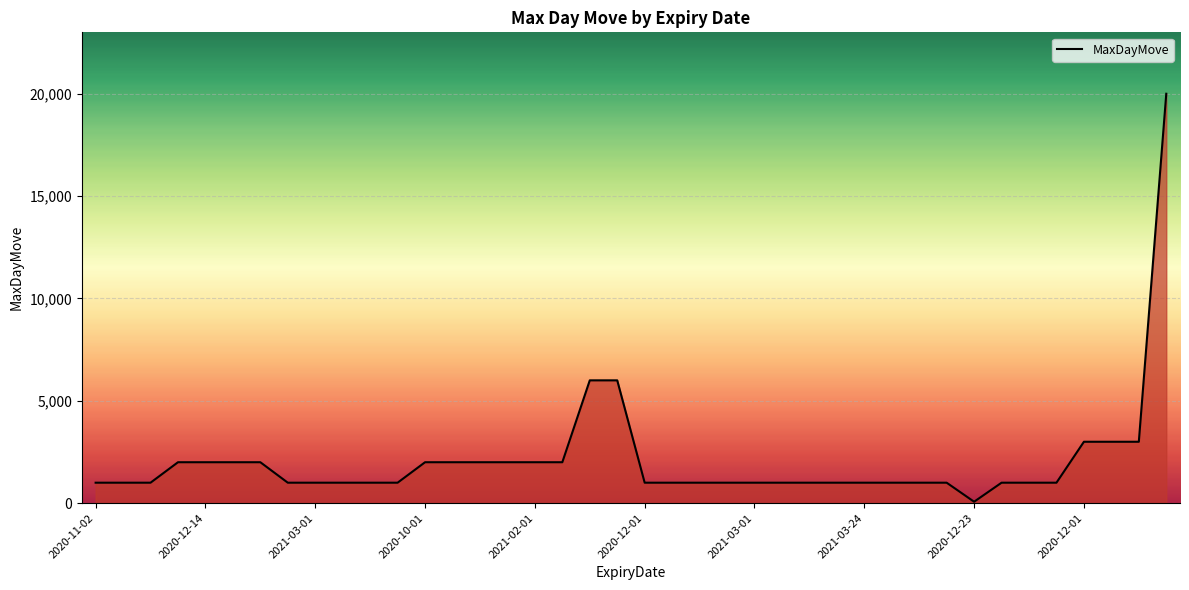

What is the difference between the maximum and minimum values?

19930